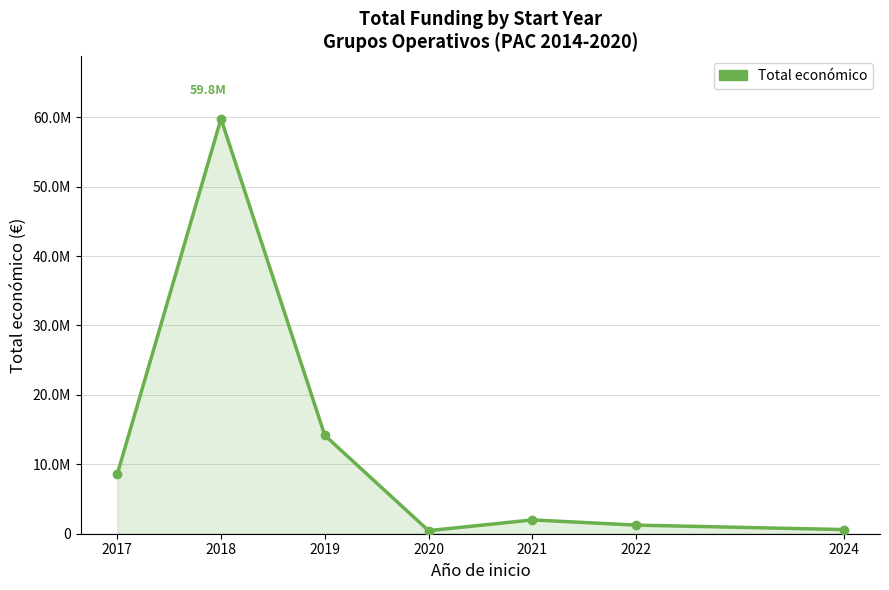

How many values are below 1990446?

3